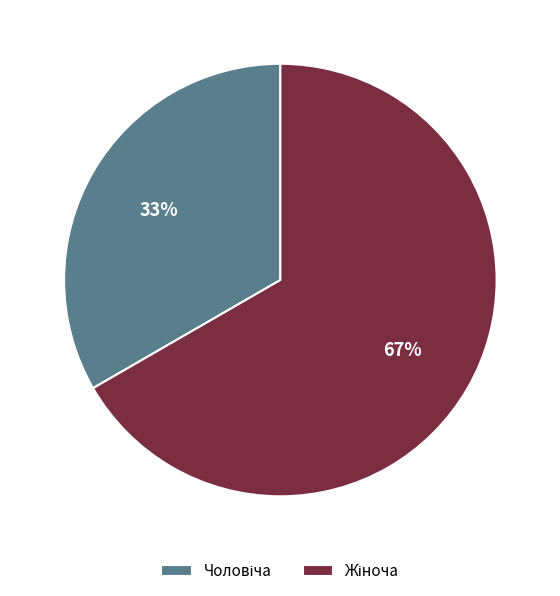

Is there any slice that represents more than half of the pie?

Yes